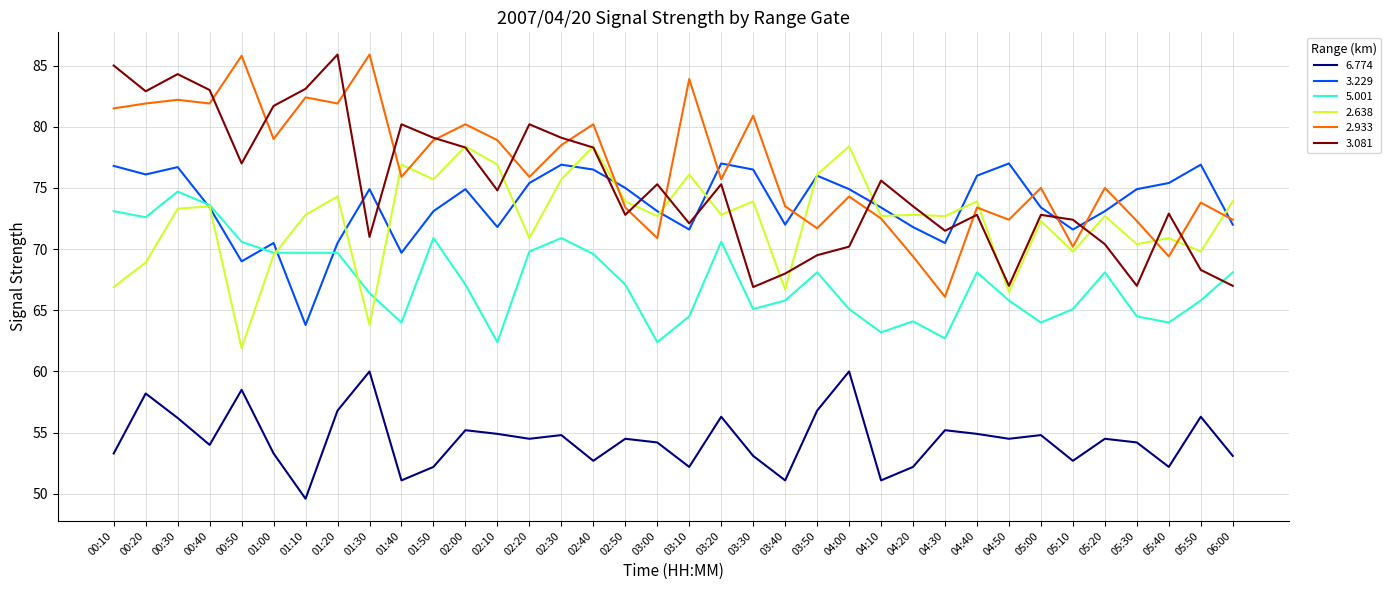

The 3.229 series shows 97.7 at 03:10. True or false?

False